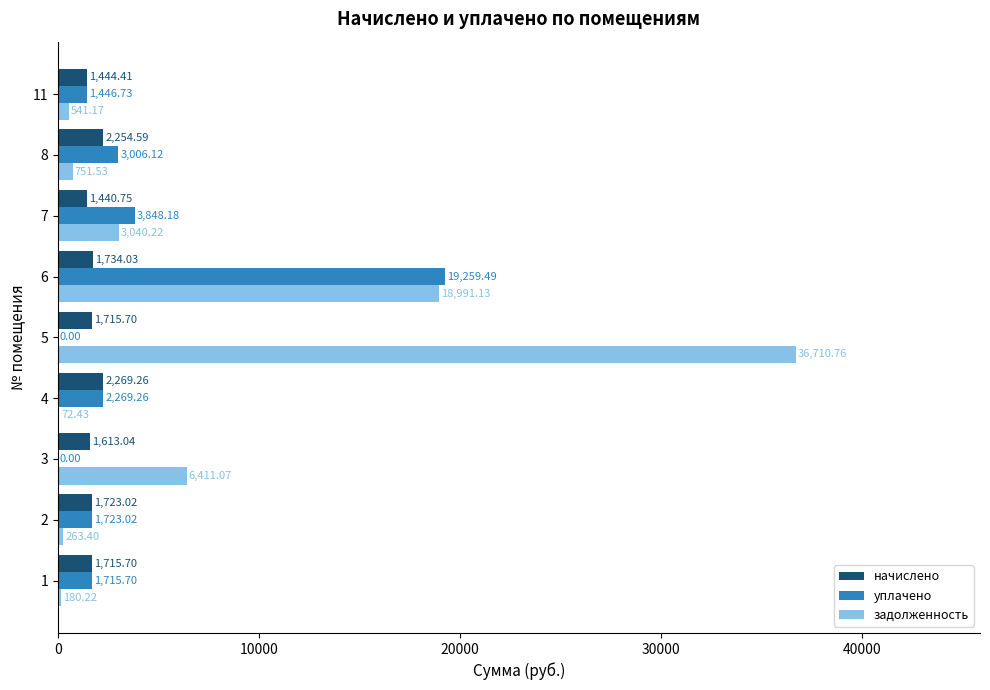

Is the value of задолженность at 4 greater than the value of уплачено at 5?

Yes